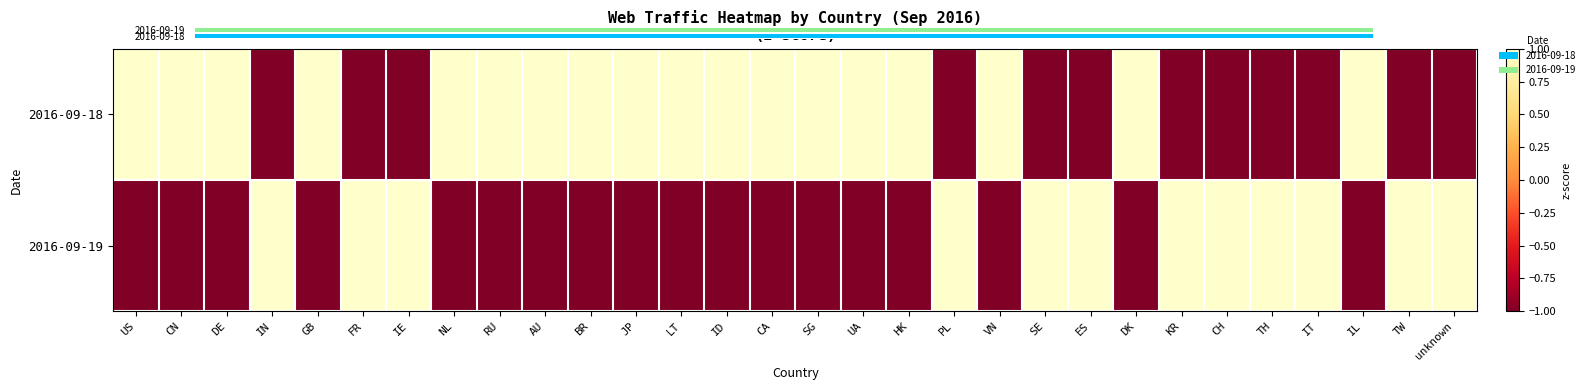

How many negative values does the 2016-09-19 series have?

18